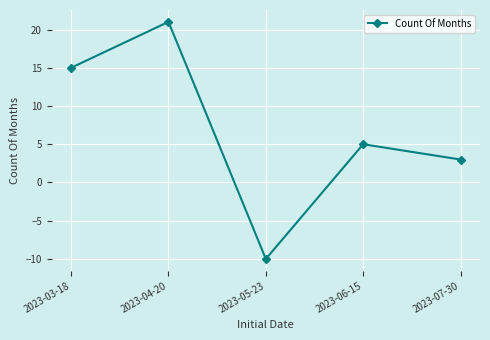

What is the change in value from 2023-05-23 to 2023-06-15?

+15